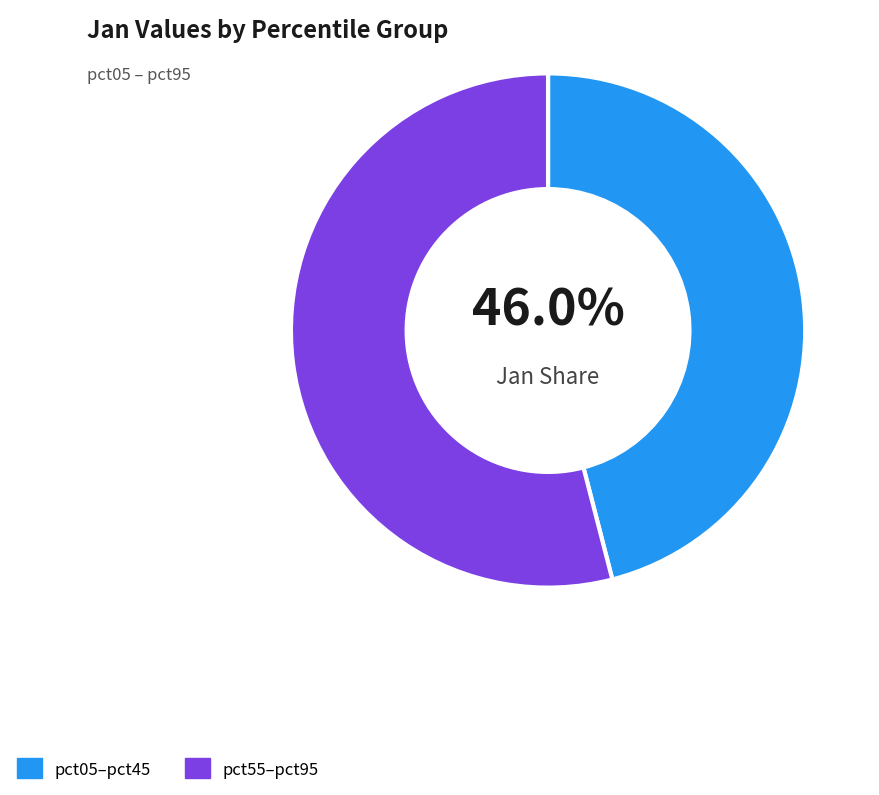

Rank the categories by value from highest to lowest.

pct55–pct95, pct05–pct45